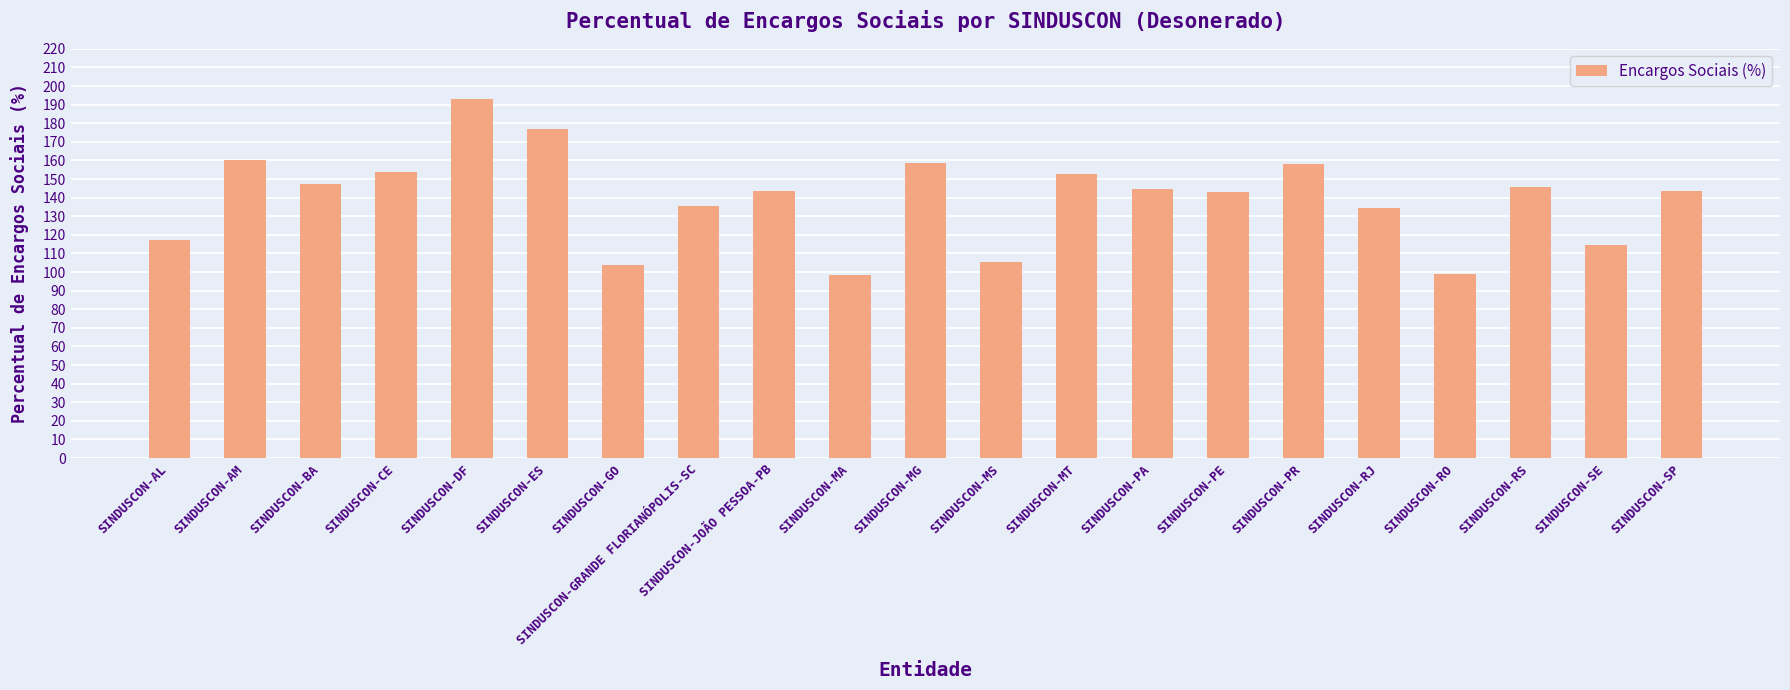

What is the change in value from SINDUSCON-GO to SINDUSCON-PE?

+39.3